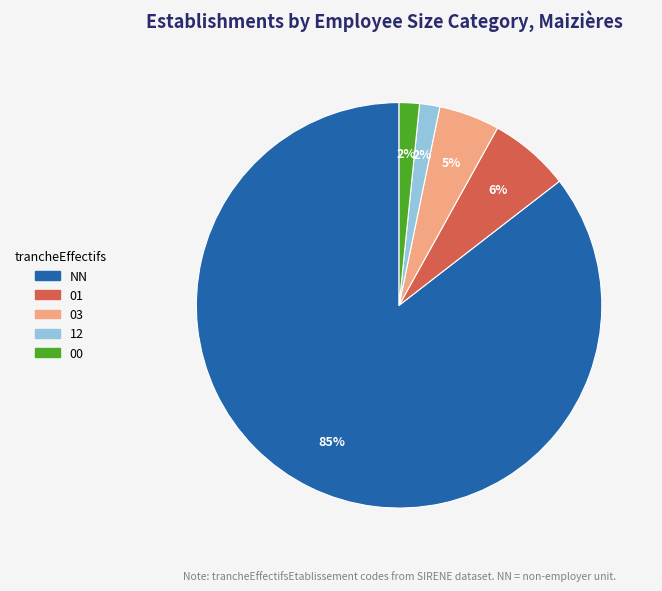

What is the largest slice in the pie chart?

NN